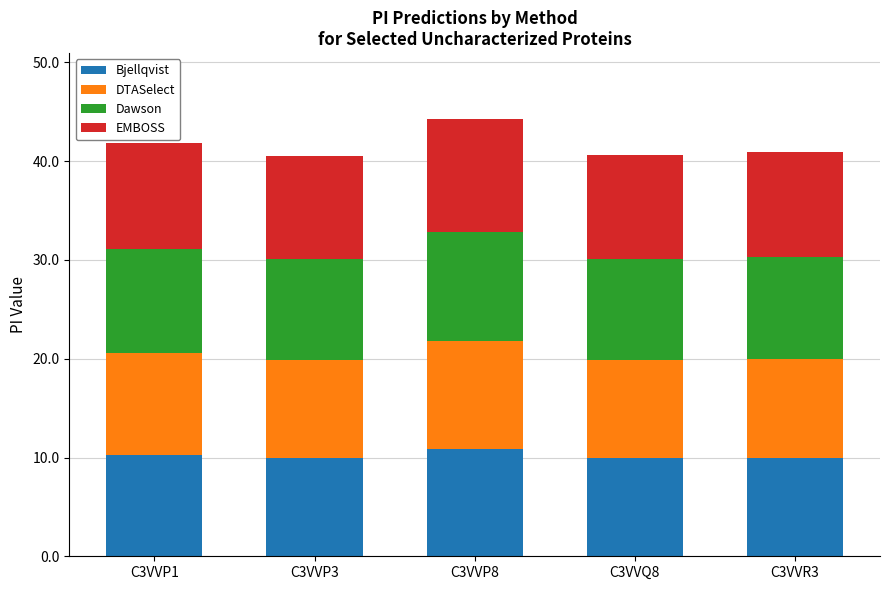

What is the lowest value of the Bjellqvist series?

9.9